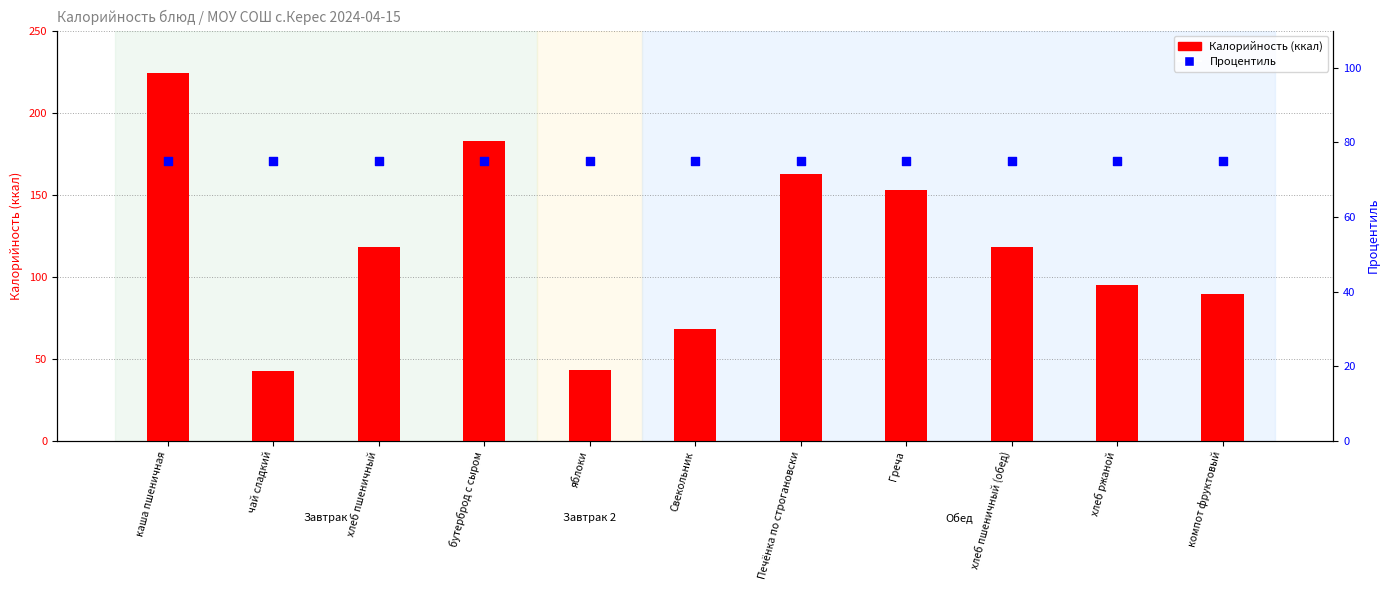

What are all the series names shown in the legend?

Калорийность, Процентиль